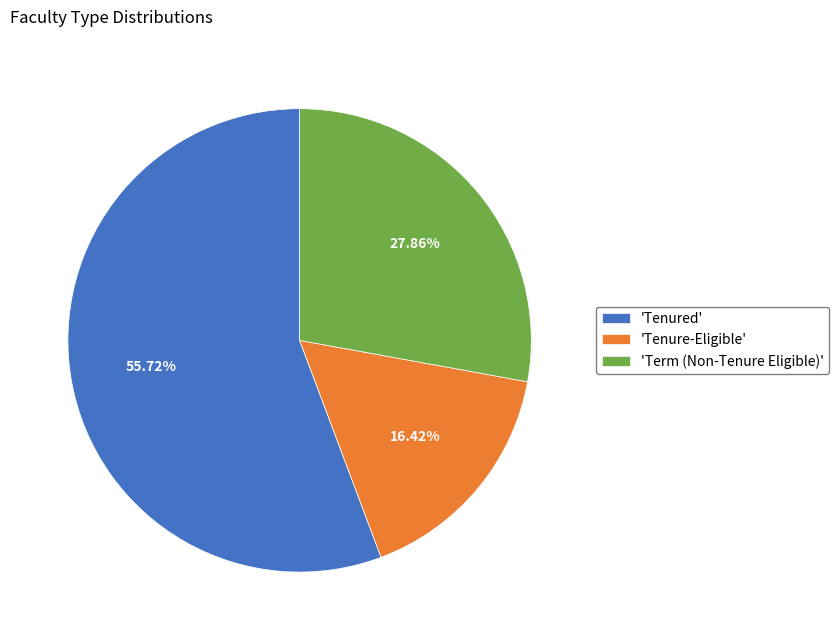

To the nearest percent, what is the average slice percentage?

33%